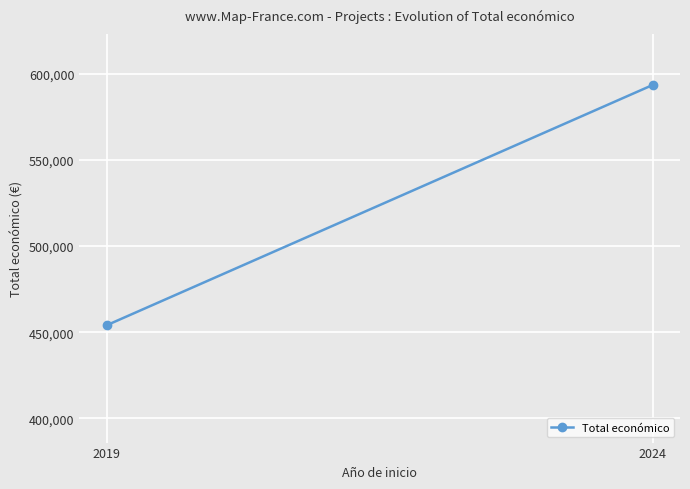

What is the minimum value shown in the chart?

454052.5